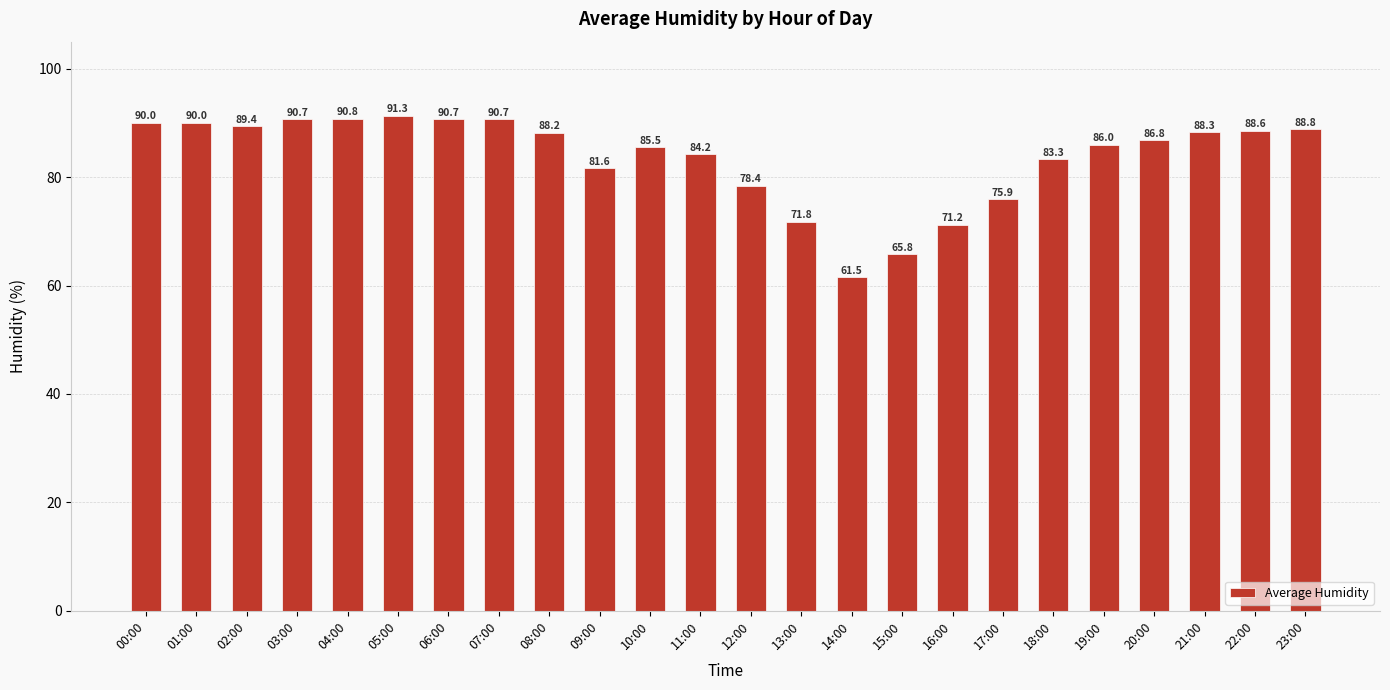

The value at 18:00 is 83.3. True or false?

True